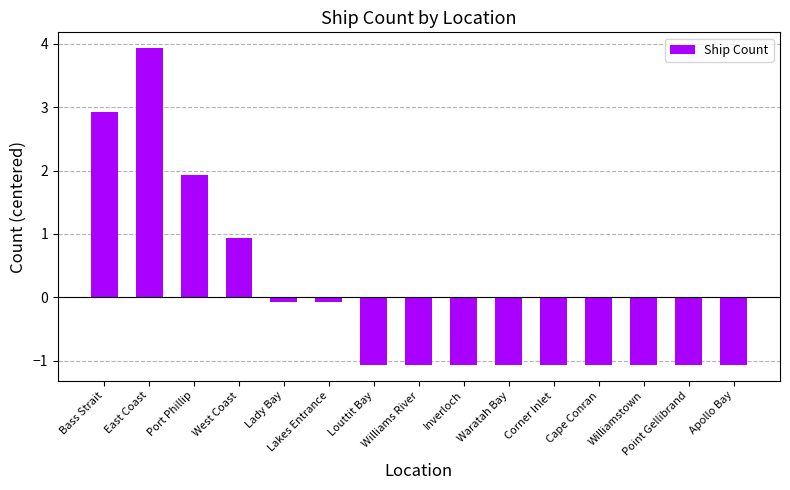

What is the label of the 2nd bar from the right?

Point Gellibrand